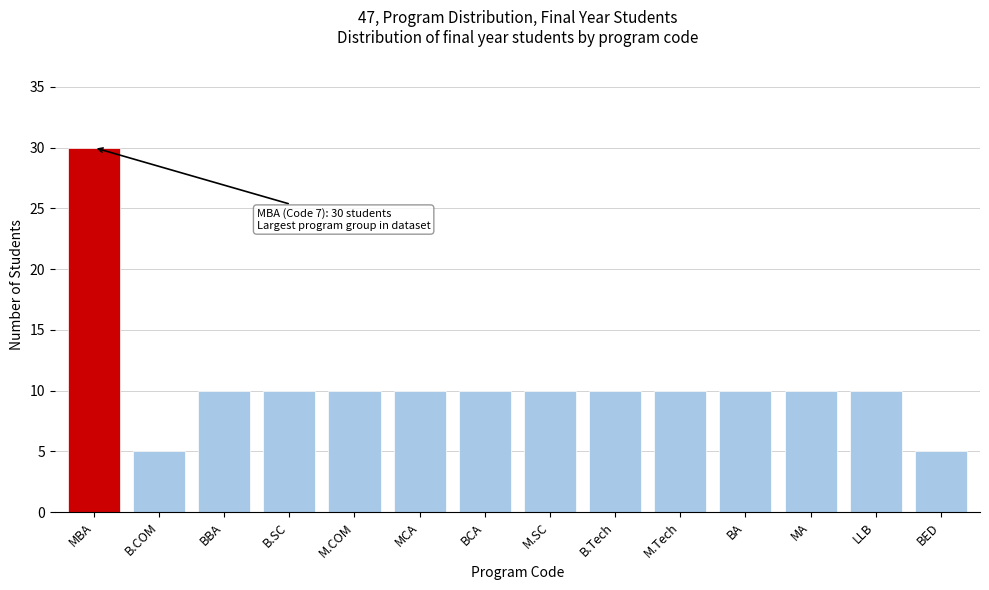

Reading right to left, what are all the values shown in this chart?

5	10	10	10	10	10	10	10	10	10	10	10	5	30